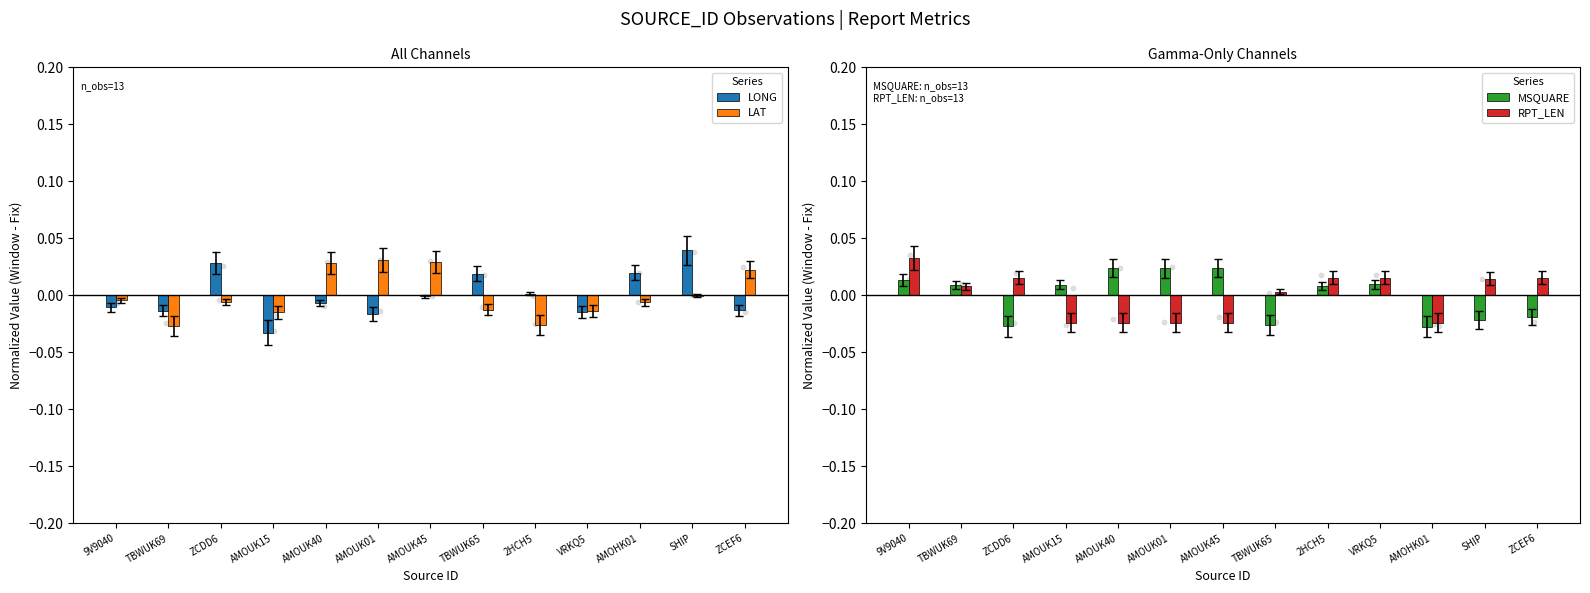

At how many categories does at least one series exceed 0?

13